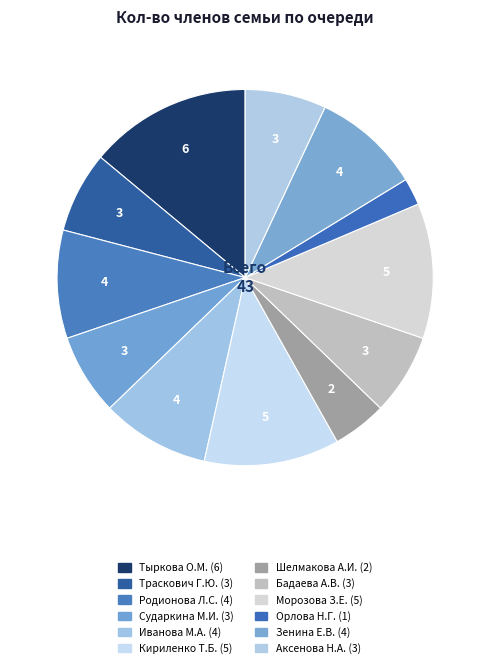

Count the number of slices in the pie.

12